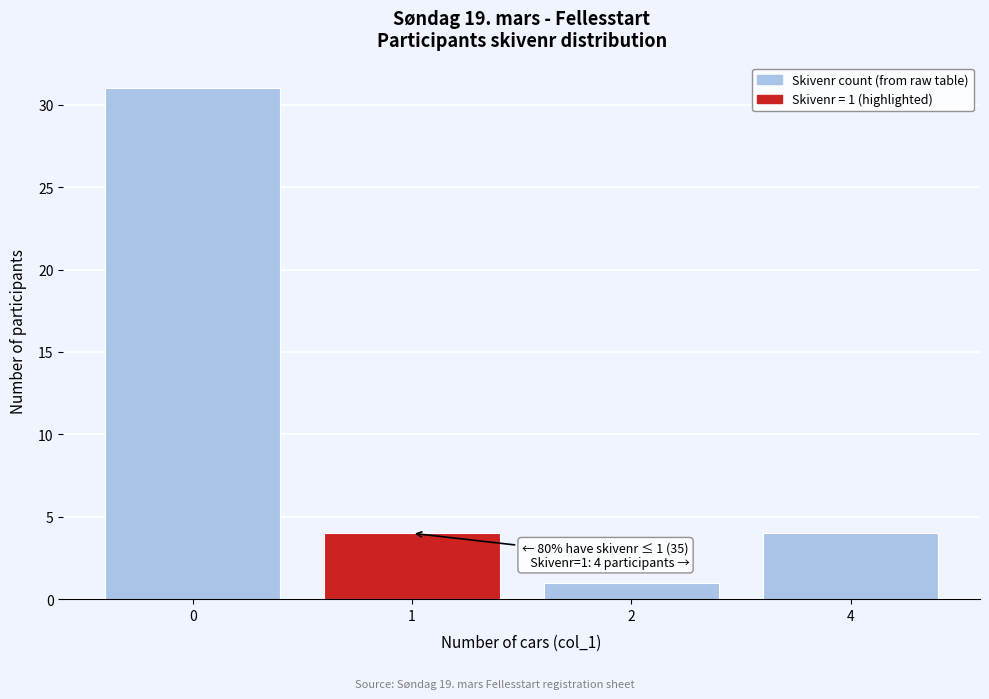

Reading left to right, what are all the values shown in this chart?

31	4	1	4